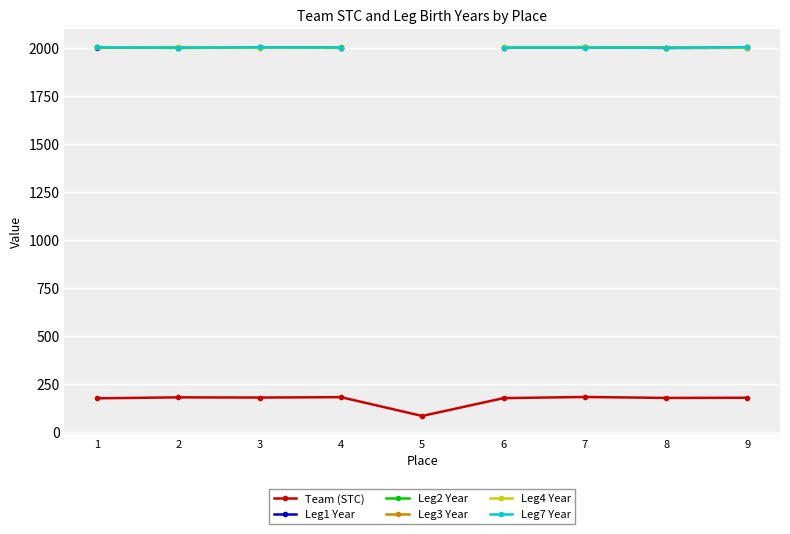

Which has a higher value, 2 or 4?

4